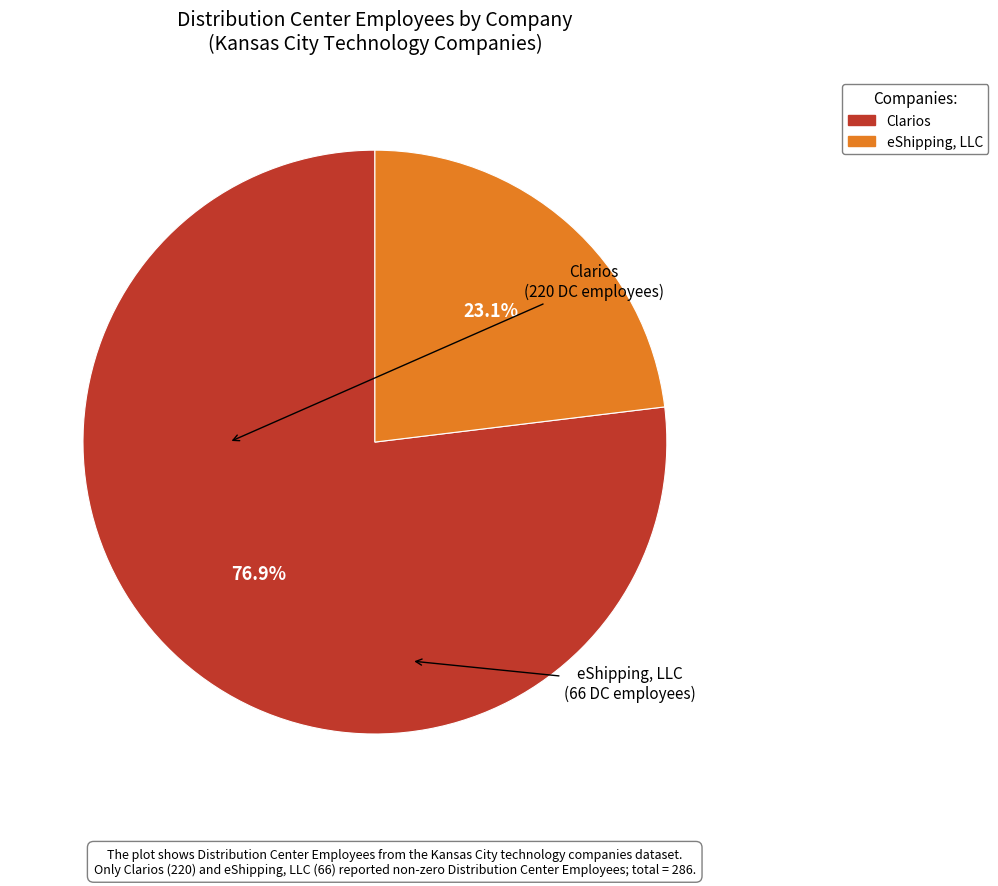

To the nearest percent, what is the difference between the largest and smallest slice percentages?

54%